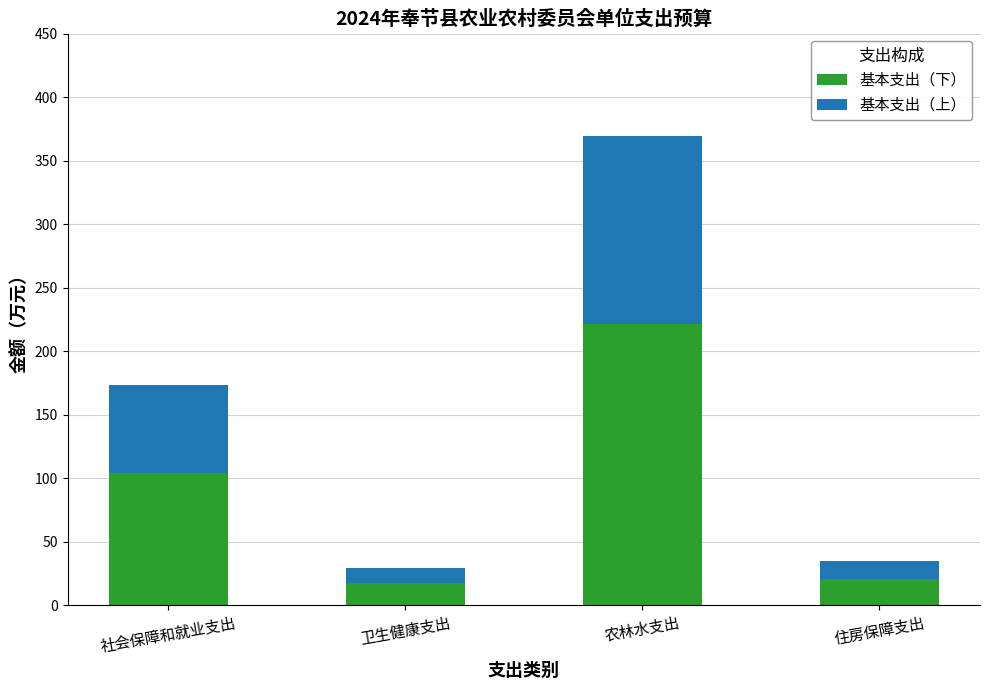

What is the difference between the maximum and minimum values in the 基本支出（下） series?

204.2